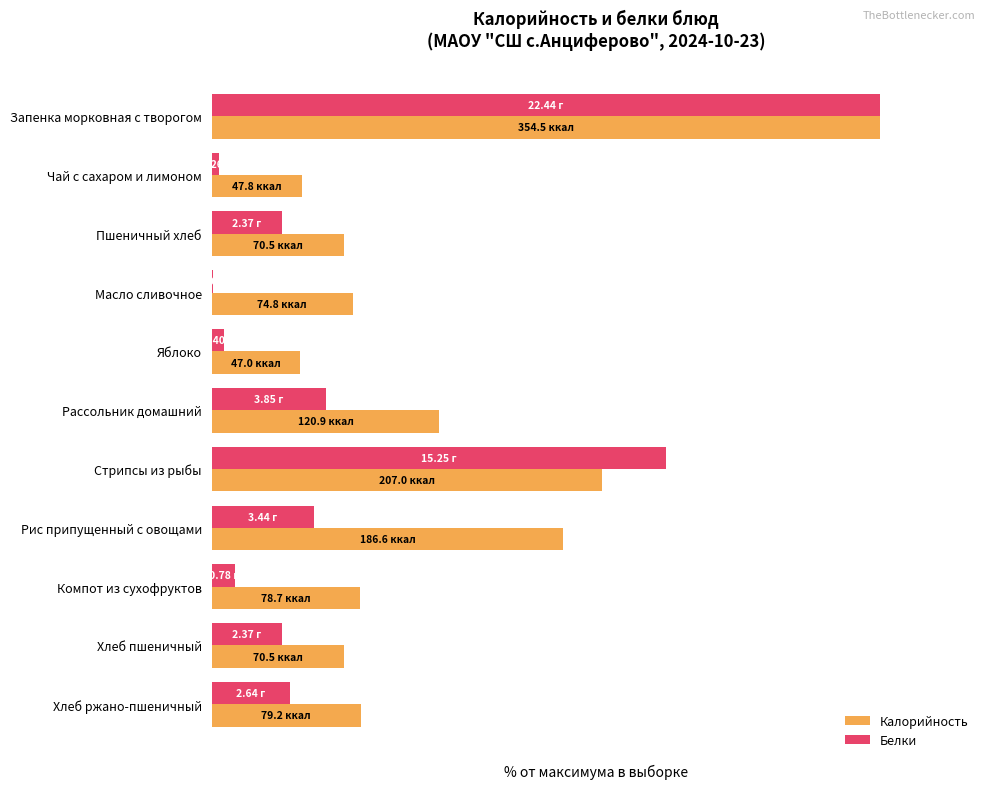

Rank the series by their average value, from lowest to highest.

Белки, Калорийность